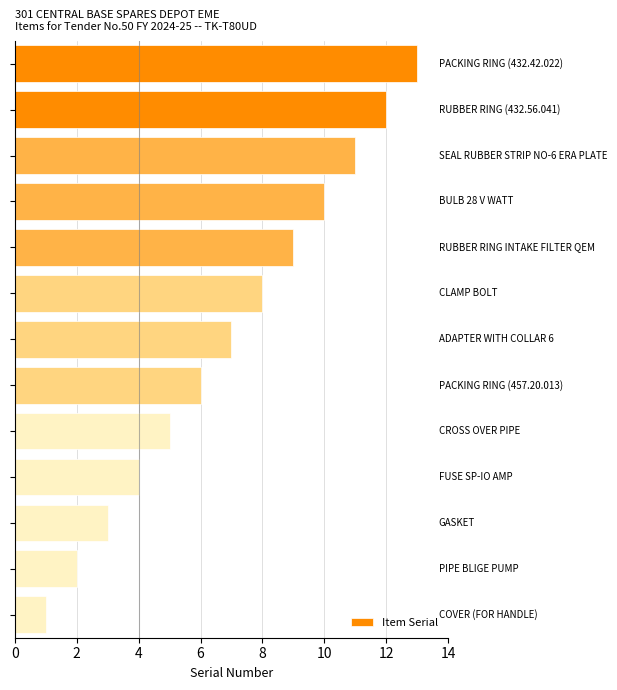

What is the sum of all values?

91